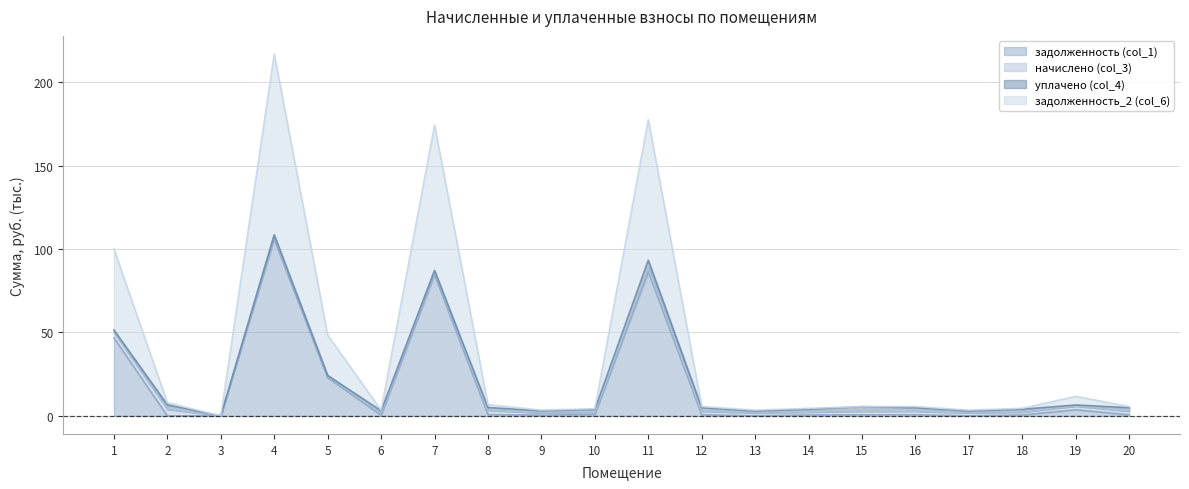

The value of задолженность_2 (col_6) at 14 is 8.1. True or false?

False